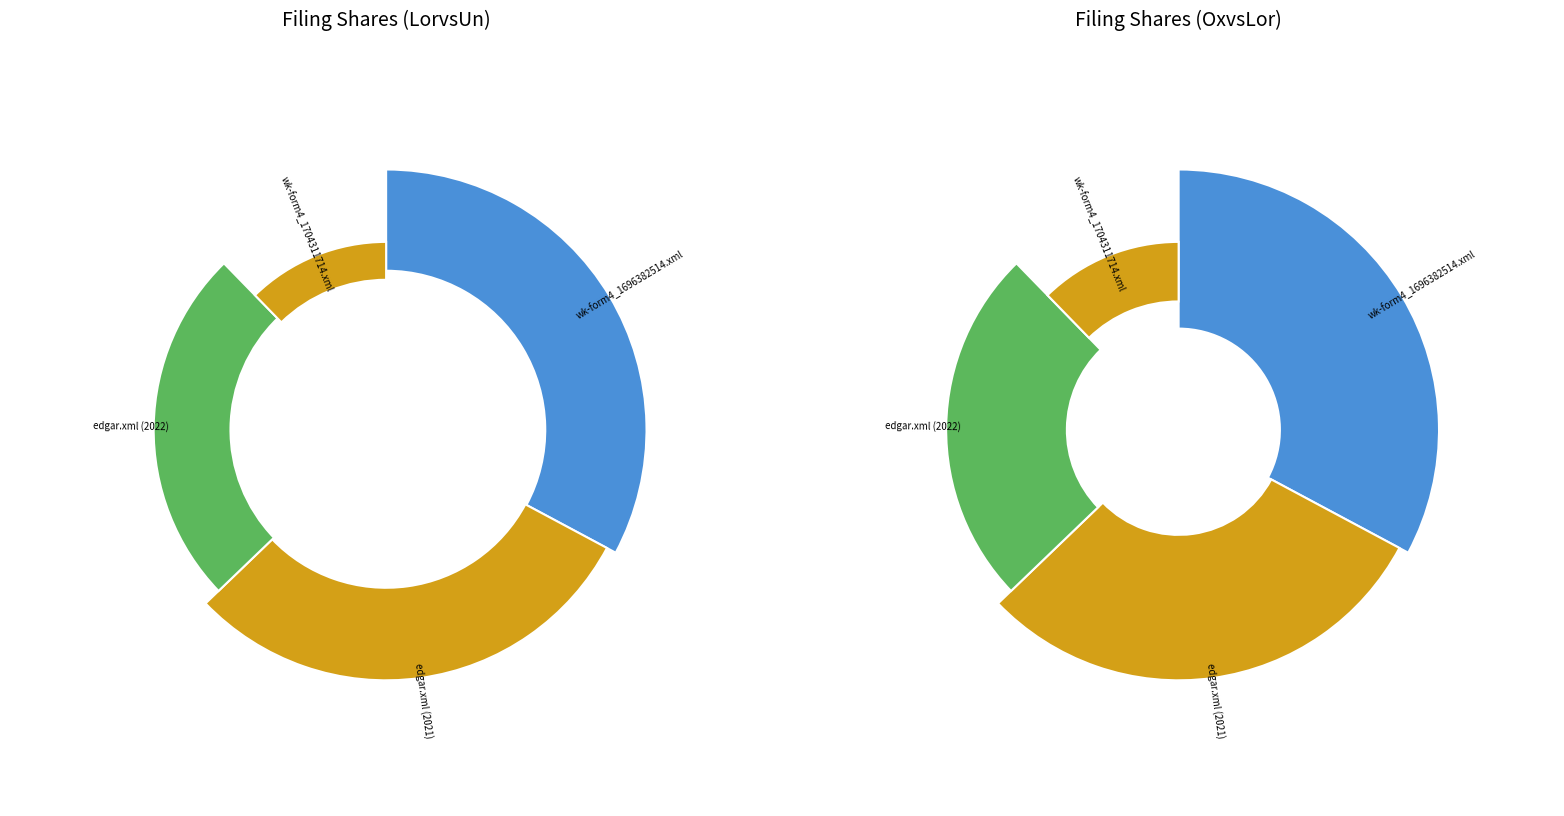

To the nearest percent, what is the difference between the edgar.xml (2021) and edgar.xml (2022) slice percentages?

5%